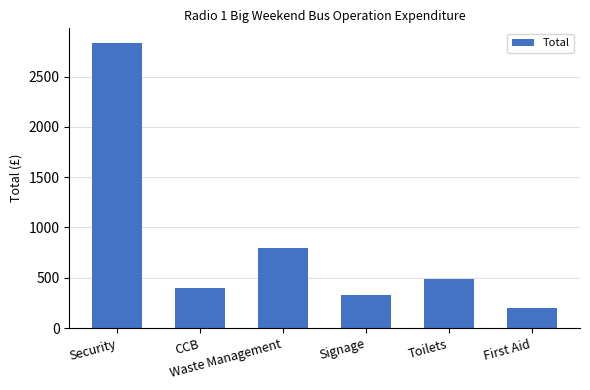

What is the sum of all values?

5060